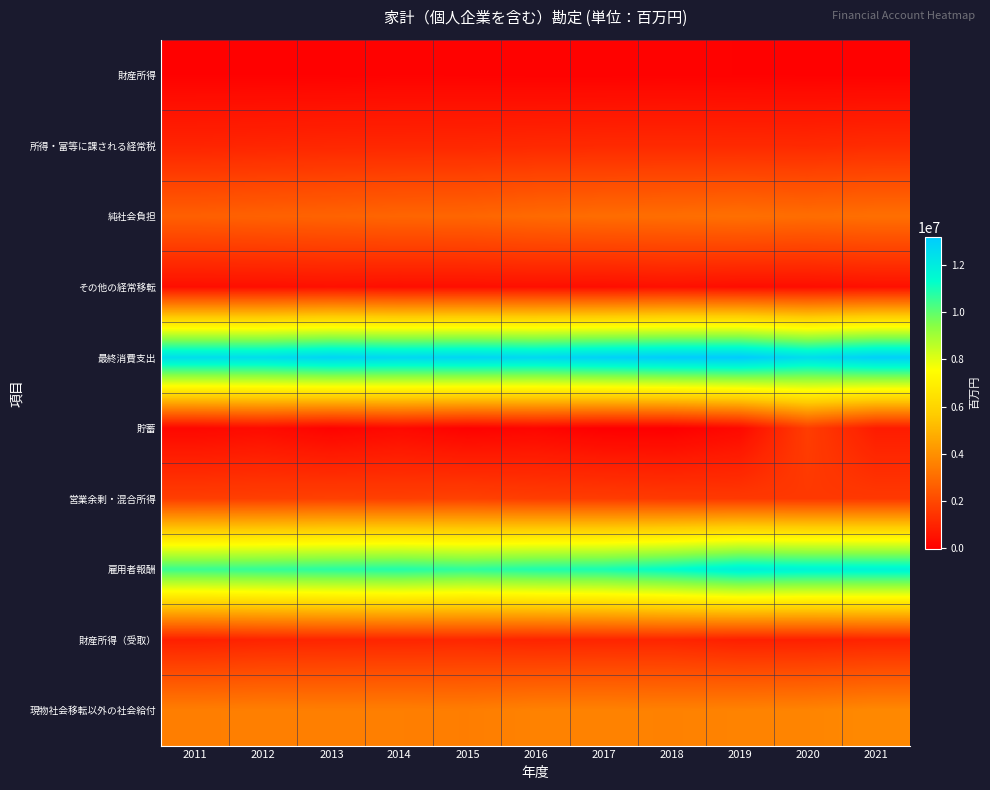

Reading left to right, list all the values displayed in this chart.

財産所得: 2011=46107	2012=43184	2013=45987	2014=70591	2015=65620	2016=52661	2017=53019	2018=60635	2019=48148	2020=39117	2021=40071
所得・富等に課される経常税: 2011=989671	2012=1026473	2013=1067795	2014=1074097	2015=1084622	2016=1117624	2017=1142923	2018=1150364	2019=1145986	2020=1137376	2021=1200576
純社会負担: 2011=2642019	2012=2702207	2013=2743122	2014=2807939	2015=2821071	2016=2935377	2017=3007284	2018=3040289	2019=3091991	2020=3020436	2021=3080421
その他の経常移転: 2011=398467	2012=409294	2013=446823	2014=401512	2015=409073	2016=422587	2017=389298	2018=447555	2019=372873	2020=378703	2021=444407
最終消費支出: 2011=12520989	2012=12535838	2013=12846428	2014=12734347	2015=12818580	2016=12731388	2017=12961994	2018=13142767	2019=13206526	2020=12550691	2021=13018750
貯蓄: 2011=195781	2012=300105	2013=75287	2014=241066	2015=44319	2016=146520	2017=-23966	2018=-28104	2019=241083	2020=1689733	2021=769672
営業余剰・混合所得: 2011=1712927	2012=1740077	2013=1786189	2014=1751959	2015=1801764	2016=1692598	2017=1671221	2018=1596159	2019=1567355	2020=1561692	2021=1557645
雇用者報酬: 2011=10527009	2012=10623621	2013=10761903	2014=10860583	2015=10693996	2016=10900662	2017=10994556	2018=11369395	2019=11872002	2020=11744444	2021=11736876
財産所得（受取）: 2011=868721	2012=970919	2013=1008417	2014=1026856	2015=1055995	2016=990851	2017=1018176	2018=1008799	2019=863454	2020=882389	2021=969363
現物社会移転以外の社会給付: 2011=3501492	2012=3531226	2013=3514000	2014=3515727	2015=3483533	2016=3598862	2017=3608428	2018=3584131	2019=3623609	2020=3663600	2021=3786352